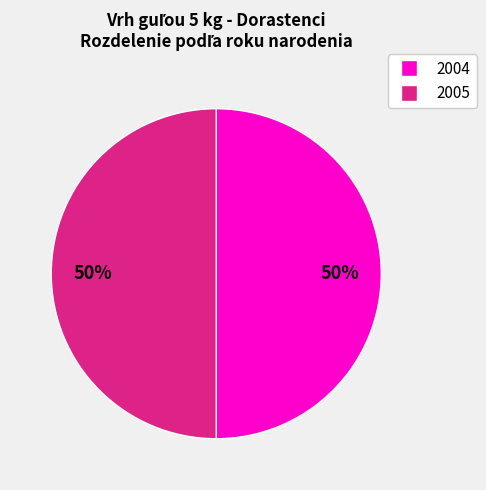

How many slices are in this pie chart?

2